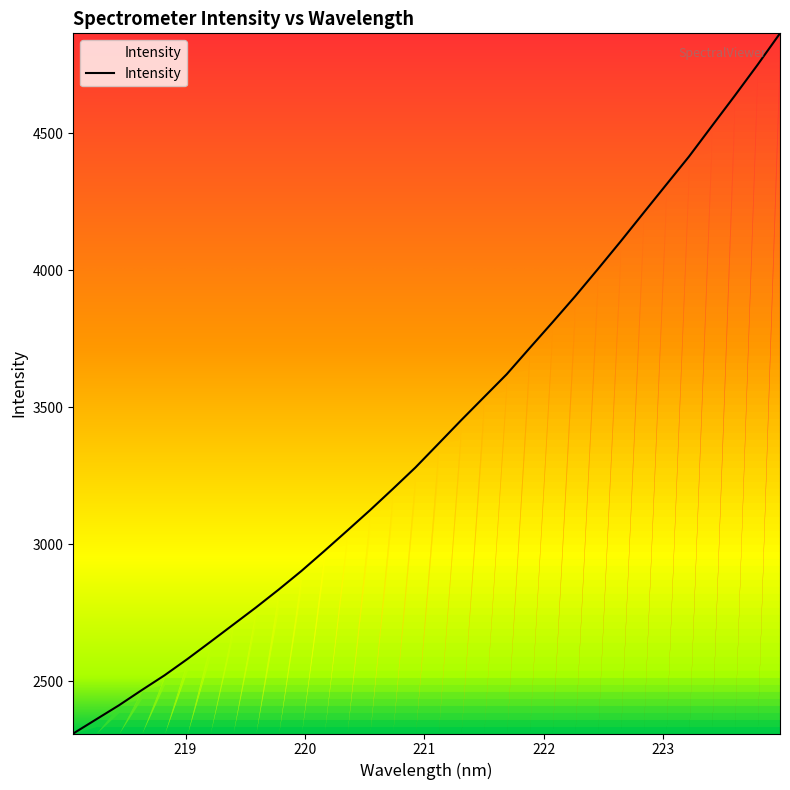

What is the minimum value shown in the chart?

2310.2